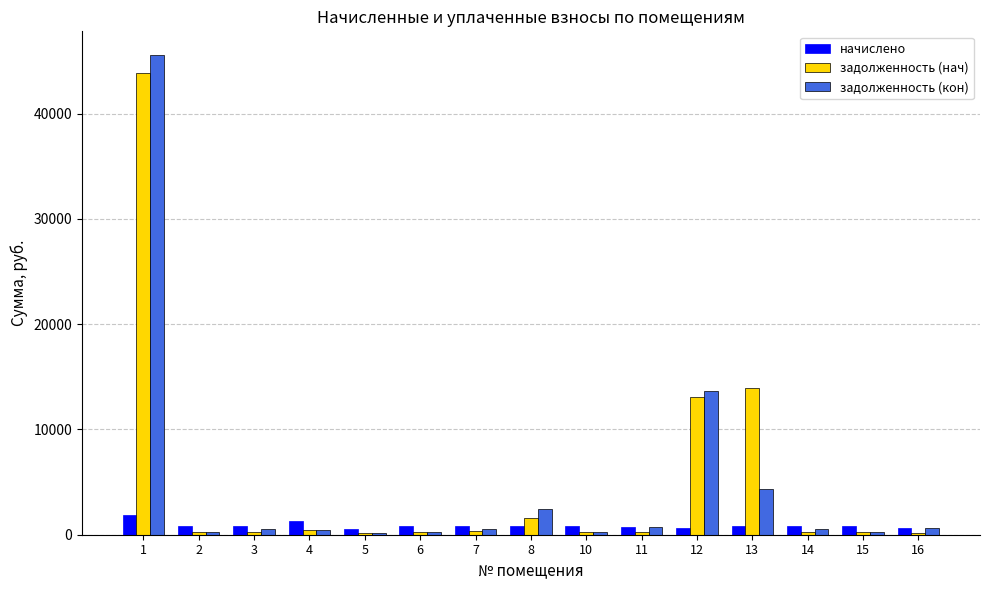

What is the sum of all задолженность (кон) values?

70828.0